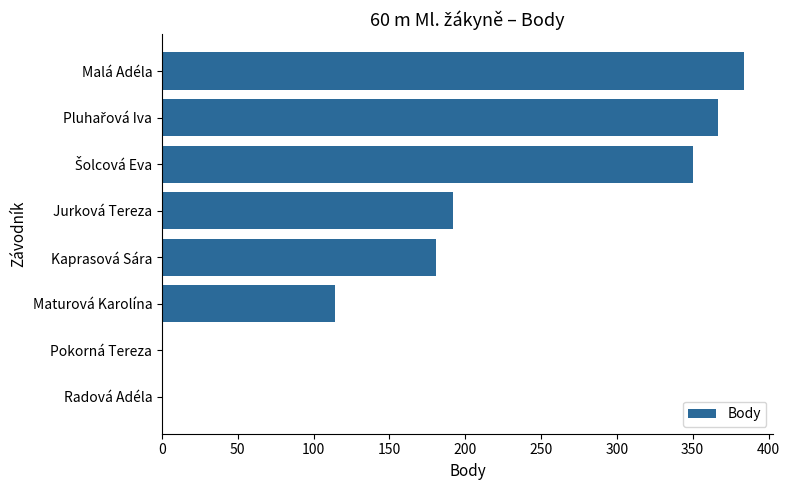

Which label corresponds to the largest value in the chart?

Malá Adéla